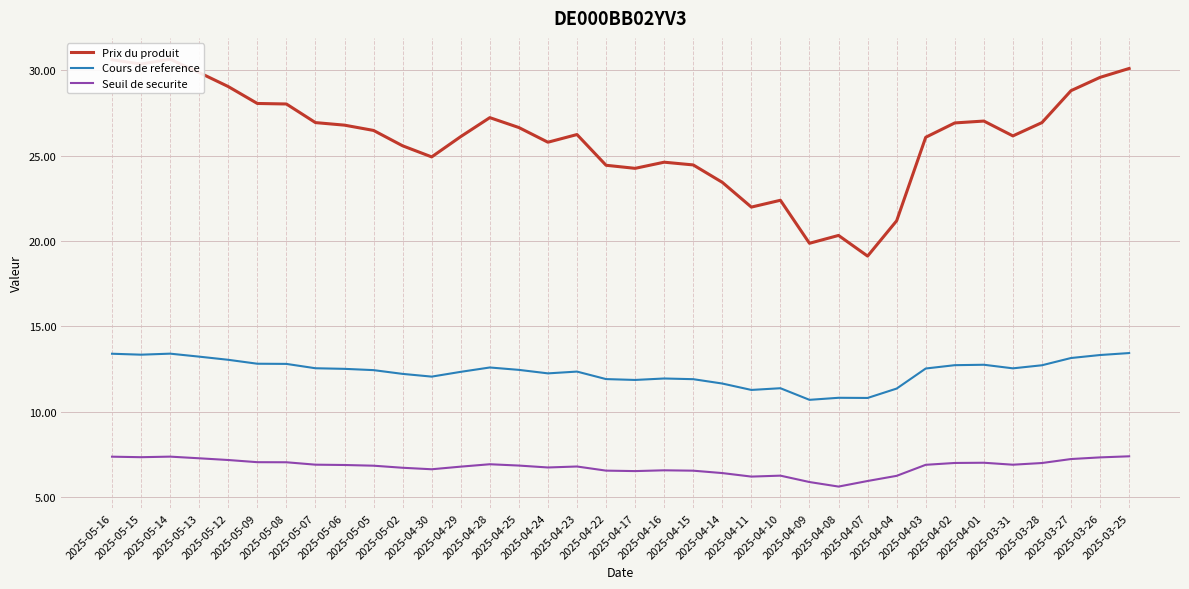

Where does the Cours de reference series first go above 12?

2025-05-16